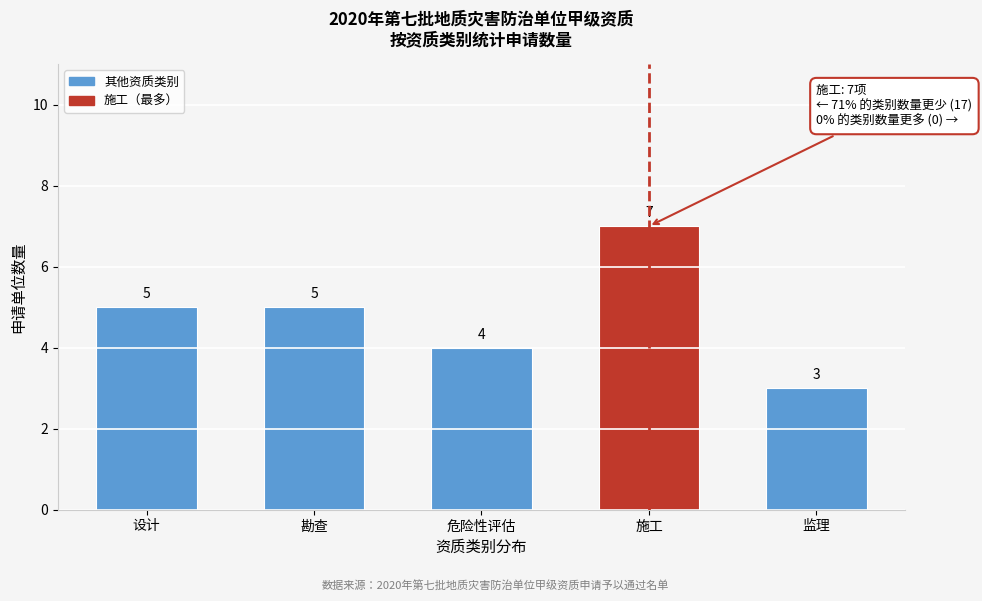

Reading left to right, list all the values displayed in this chart.

设计=5	勘查=5	危险性评估=4	施工=7	监理=3